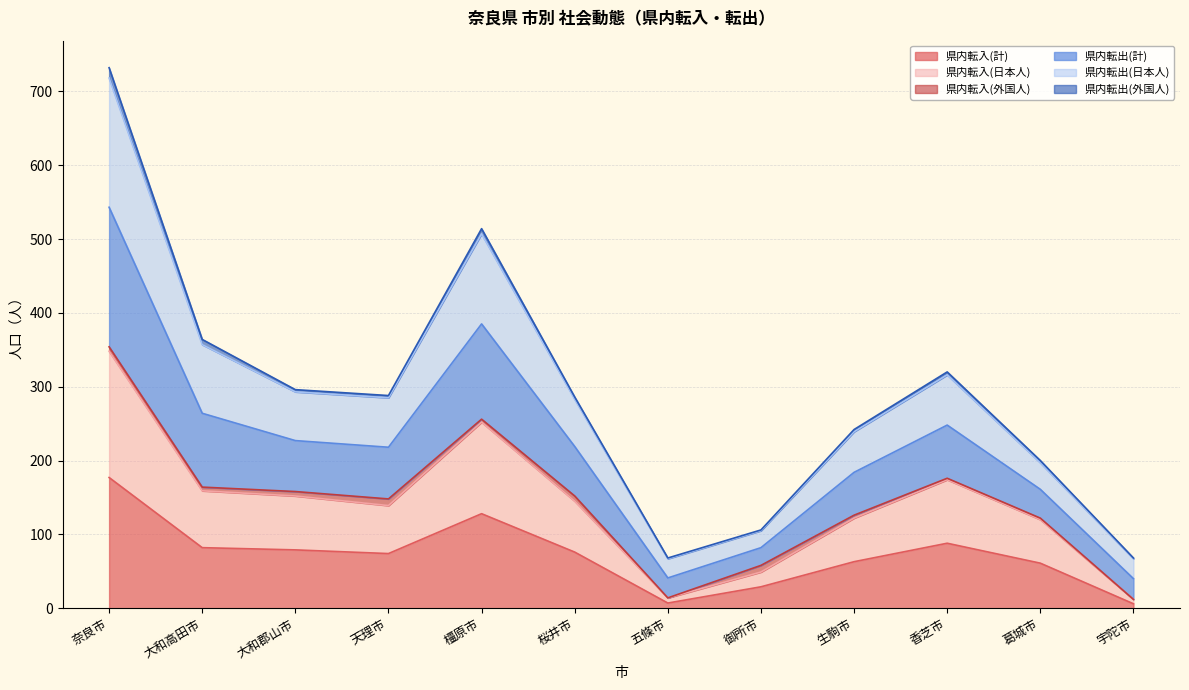

Between 桜井市 and 五條市, which series saw the biggest shift?

県内転出(計)